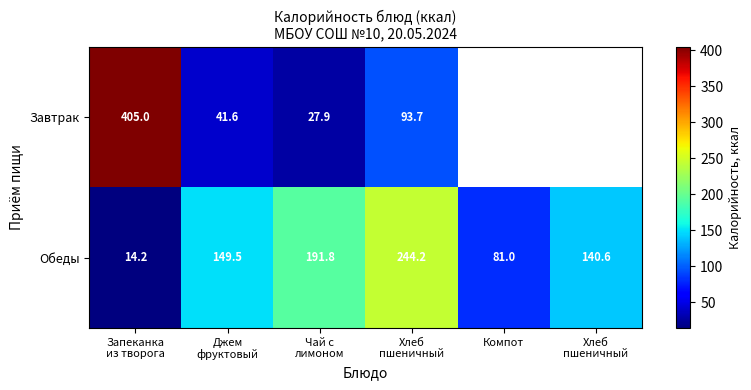

True or false: Завтрак has a value of 41.6 at Джем фруктовый.

True